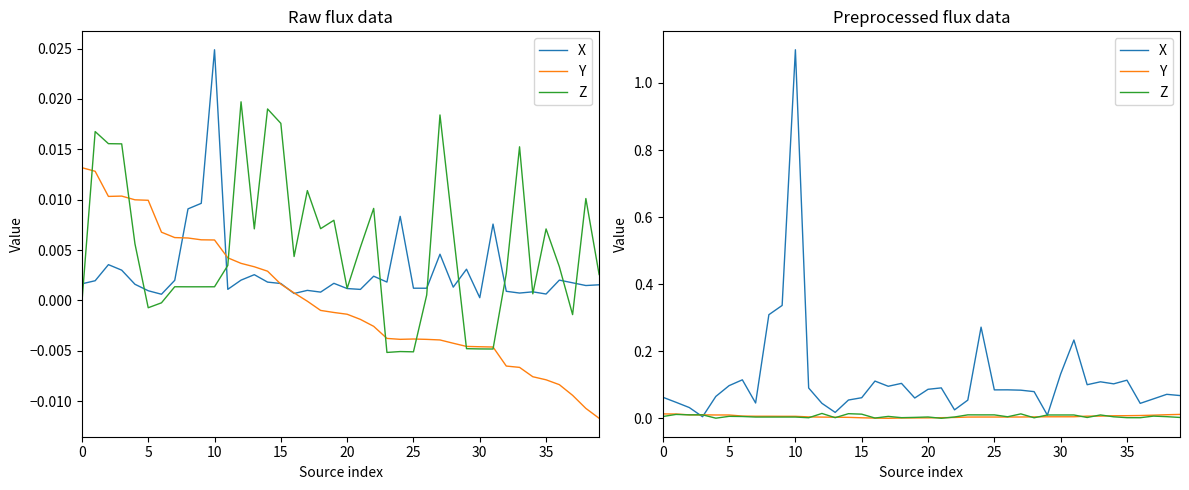

What are all the series names shown in the legend?

X, Y, Z